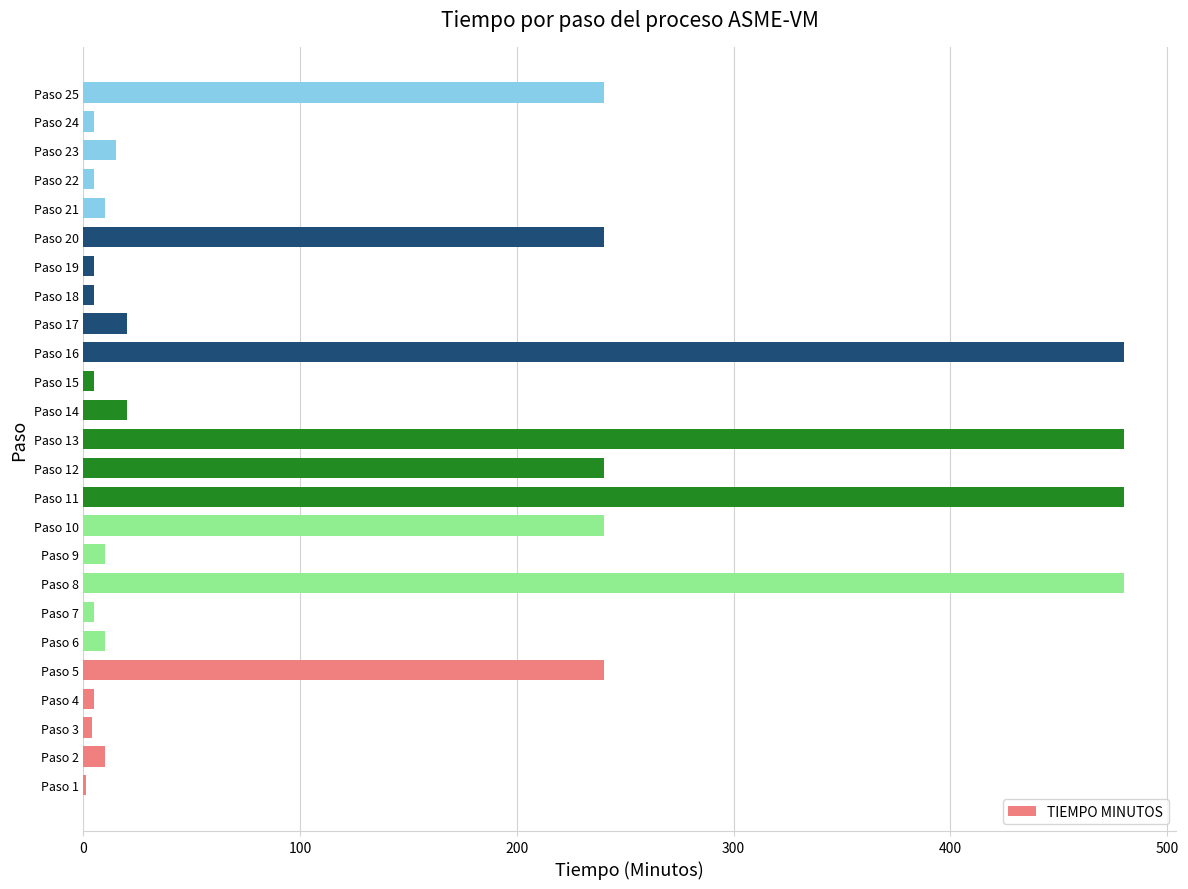

The chart shows a value of 640 at Paso 13. True or false?

False